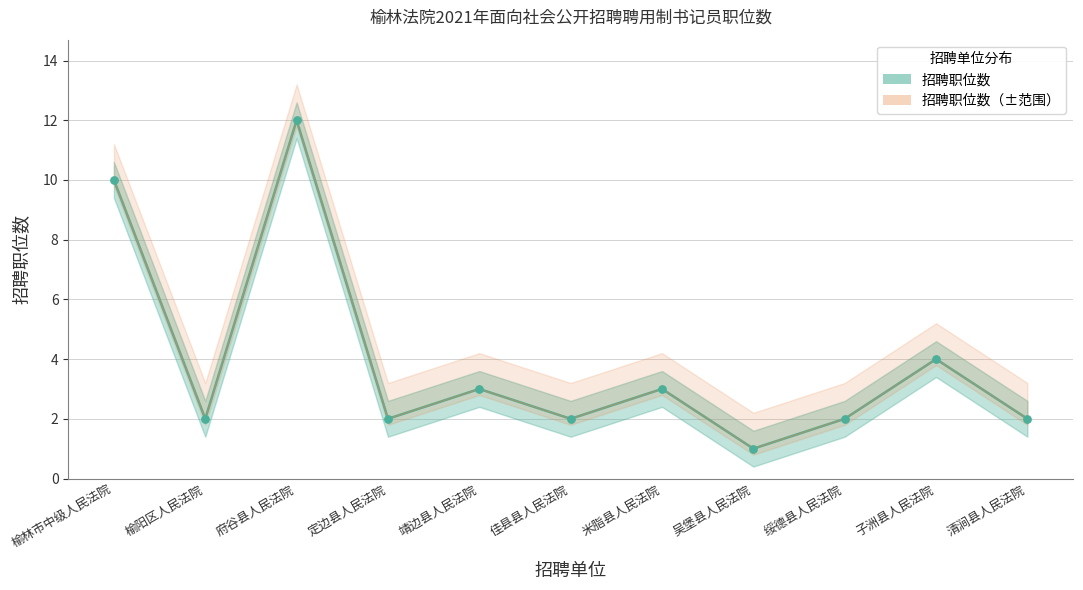

Which has a higher value, 子洲县人民法院 or 榆林市中级人民法院?

榆林市中级人民法院